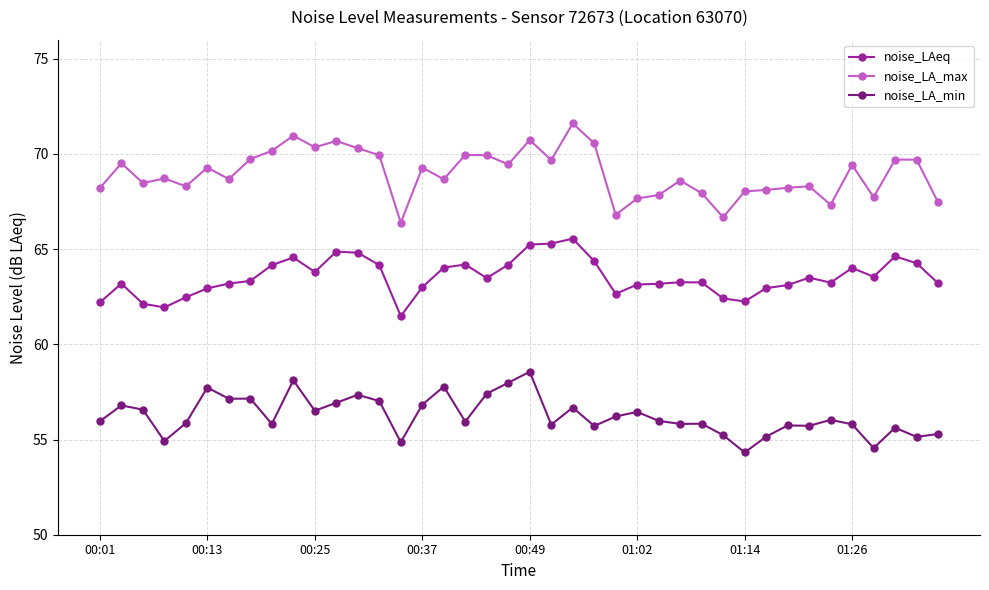

What is the sum of all noise_LAeq values?

2541.2